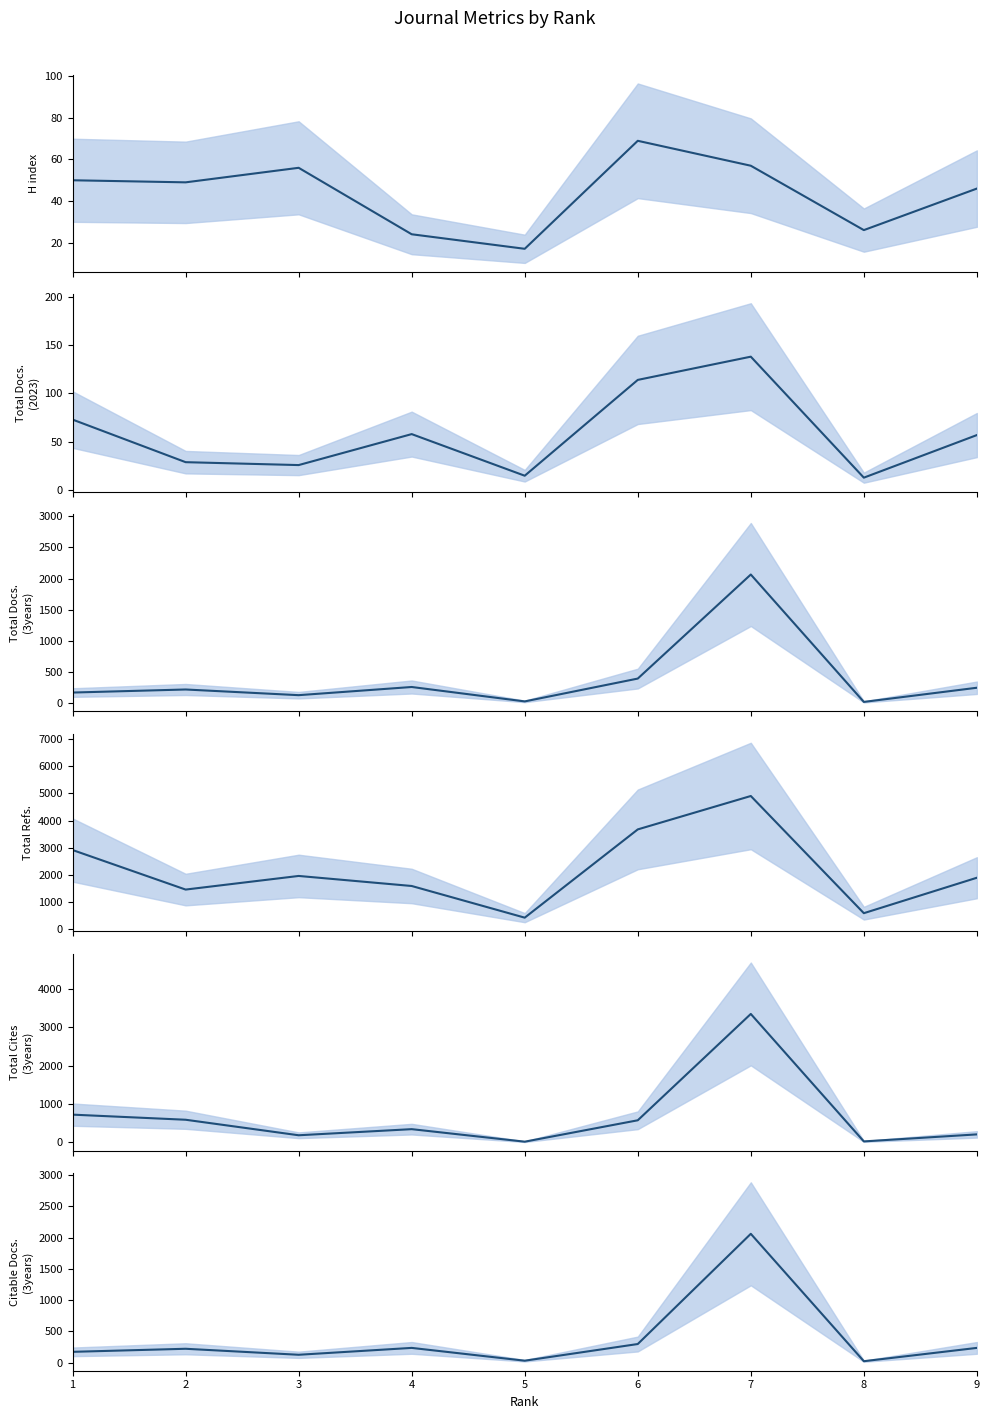

The H index series shows 26 at 8. True or false?

True